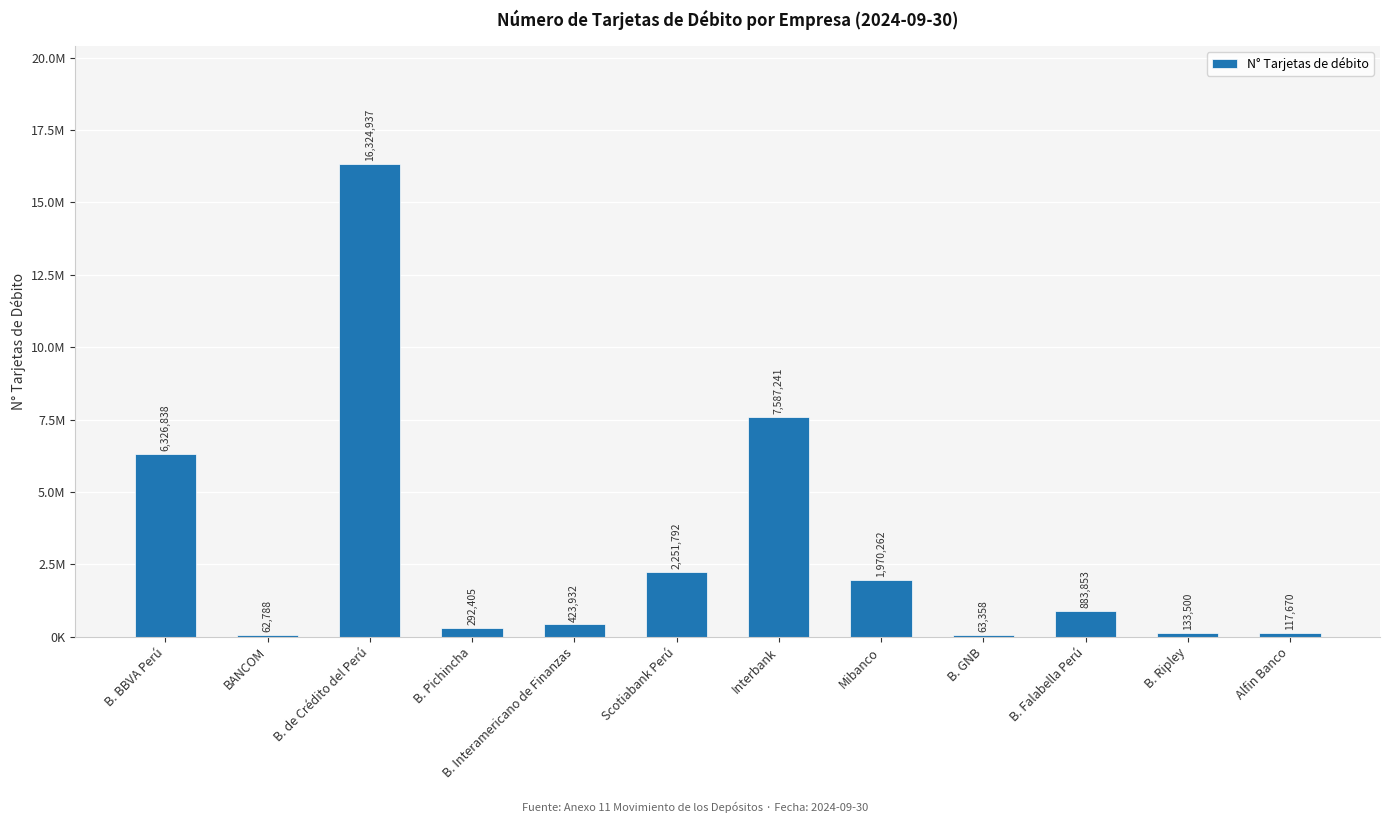

What is the sum of all values?

36438576